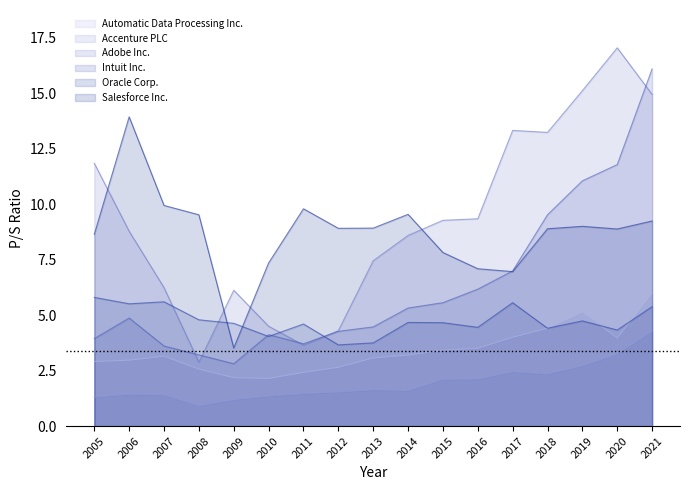

At 2008, list the series in order from largest to smallest.

Salesforce Inc., Oracle Corp., Intuit Inc., Adobe Inc., Automatic Data Processing Inc., Accenture PLC